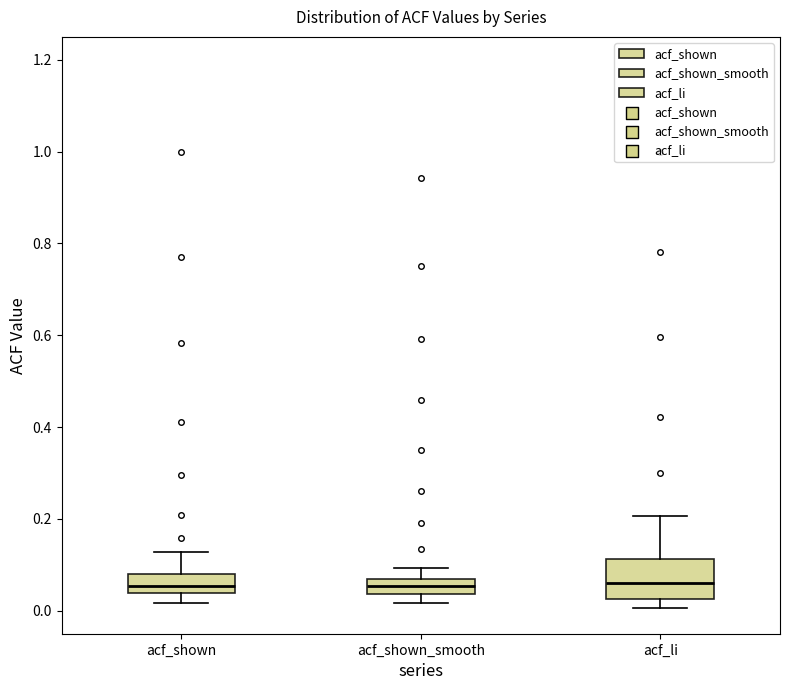

Which box is the tallest, from its lower edge to its upper edge?

acf_li